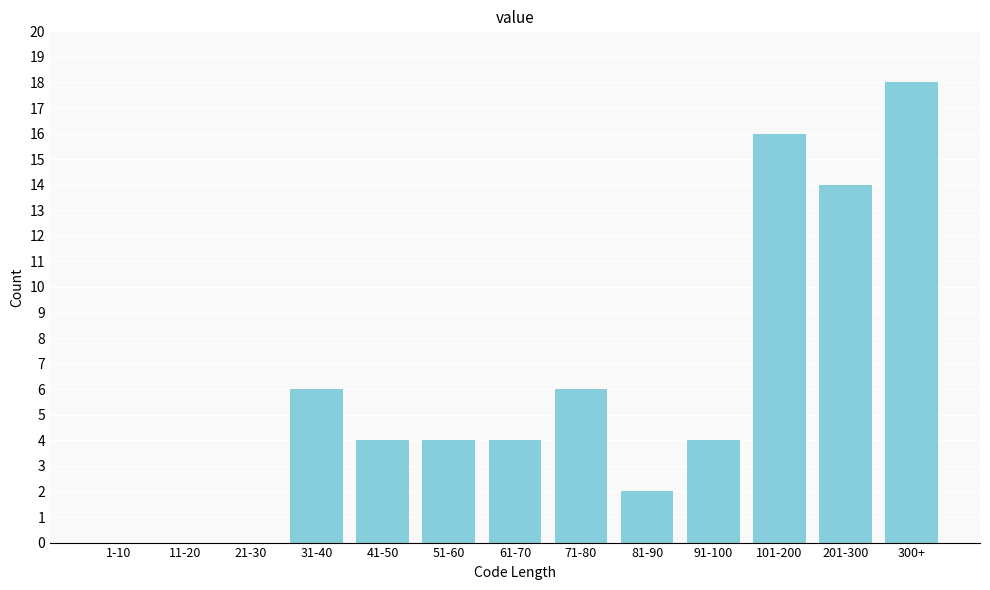

Reading left to right, extract all data points from this chart.

1-10=0	11-20=0	21-30=0	31-40=6	41-50=4	51-60=4	61-70=4	71-80=6	81-90=2	91-100=4	101-200=16	201-300=14	300+=18